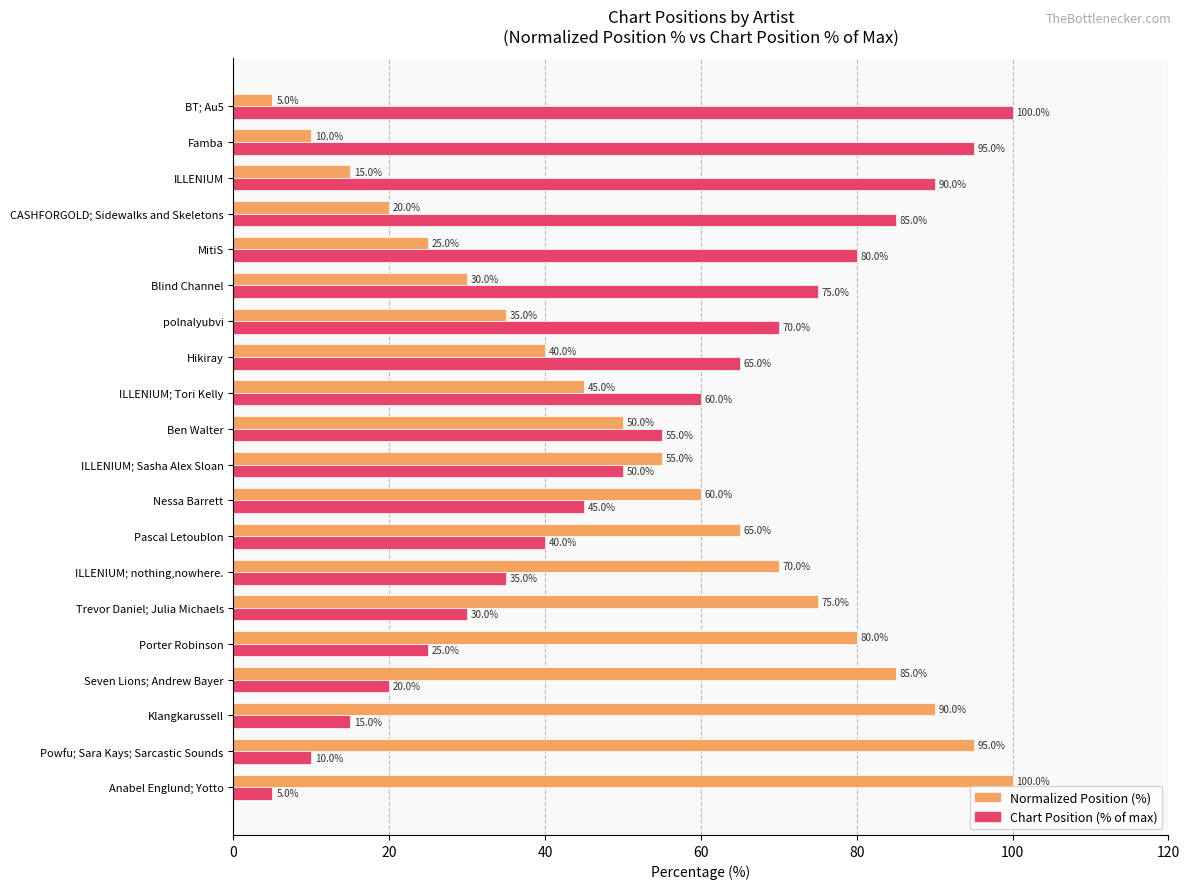

What value does the Chart Position (% of max) series have at ILLENIUM; Tori Kelly?

60.0